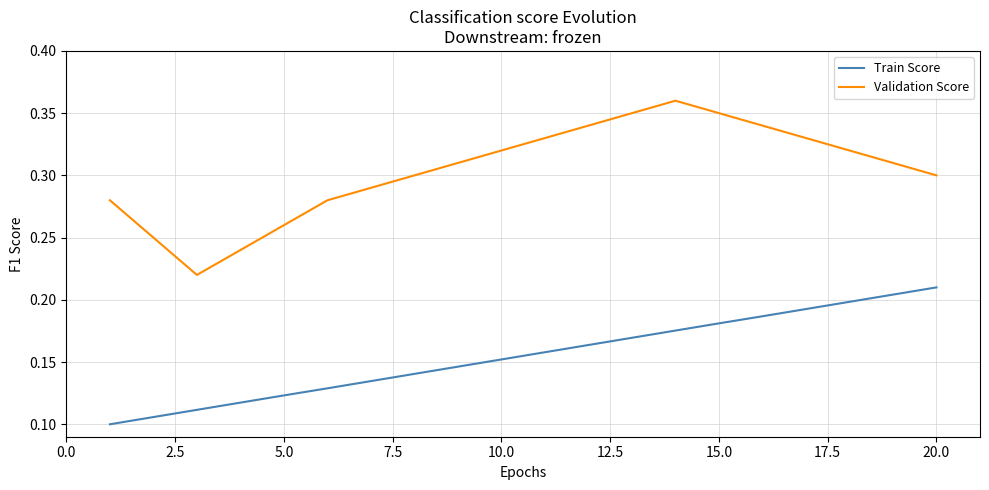

List the series in order of their peak value, lowest first.

Train Score, Validation Score